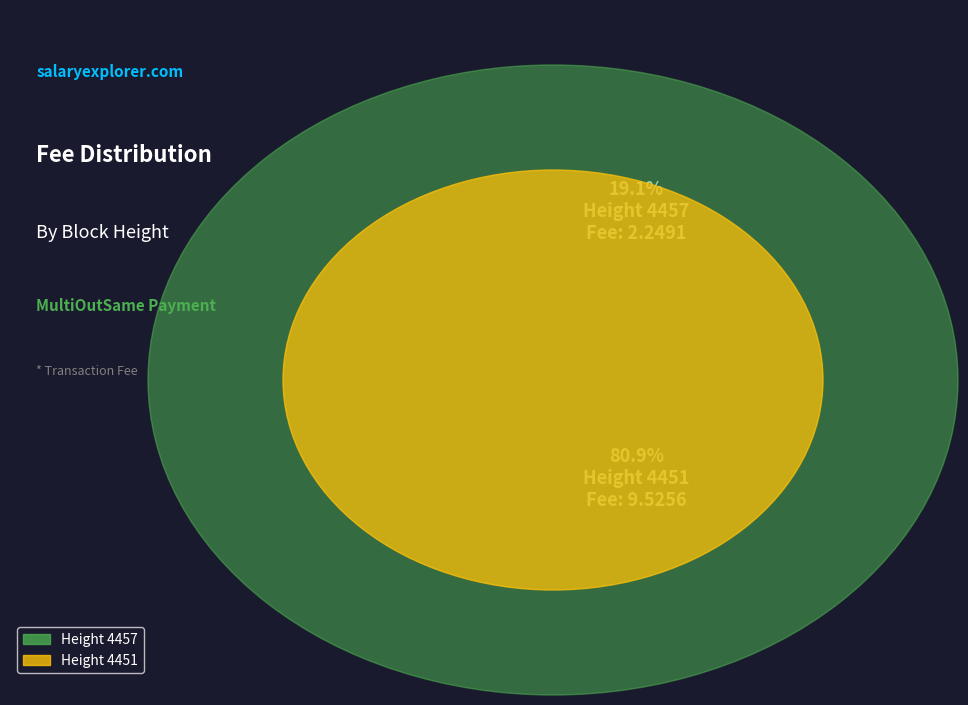

What percentage is the Height 4457 slice, to the nearest percent?

19%